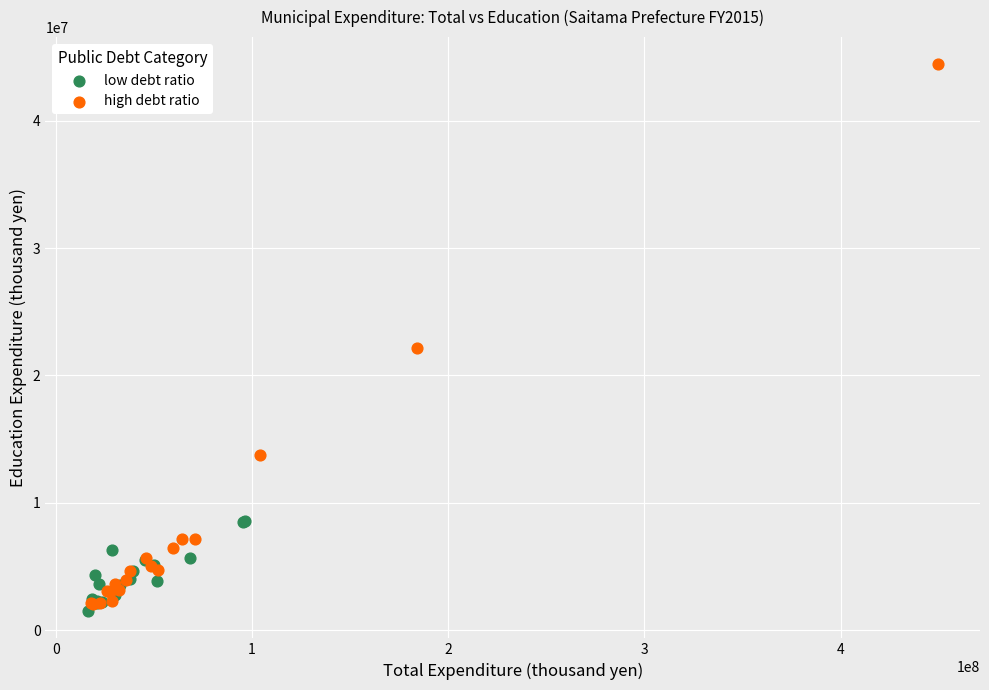

Which series contains the highest Y value?

high debt ratio